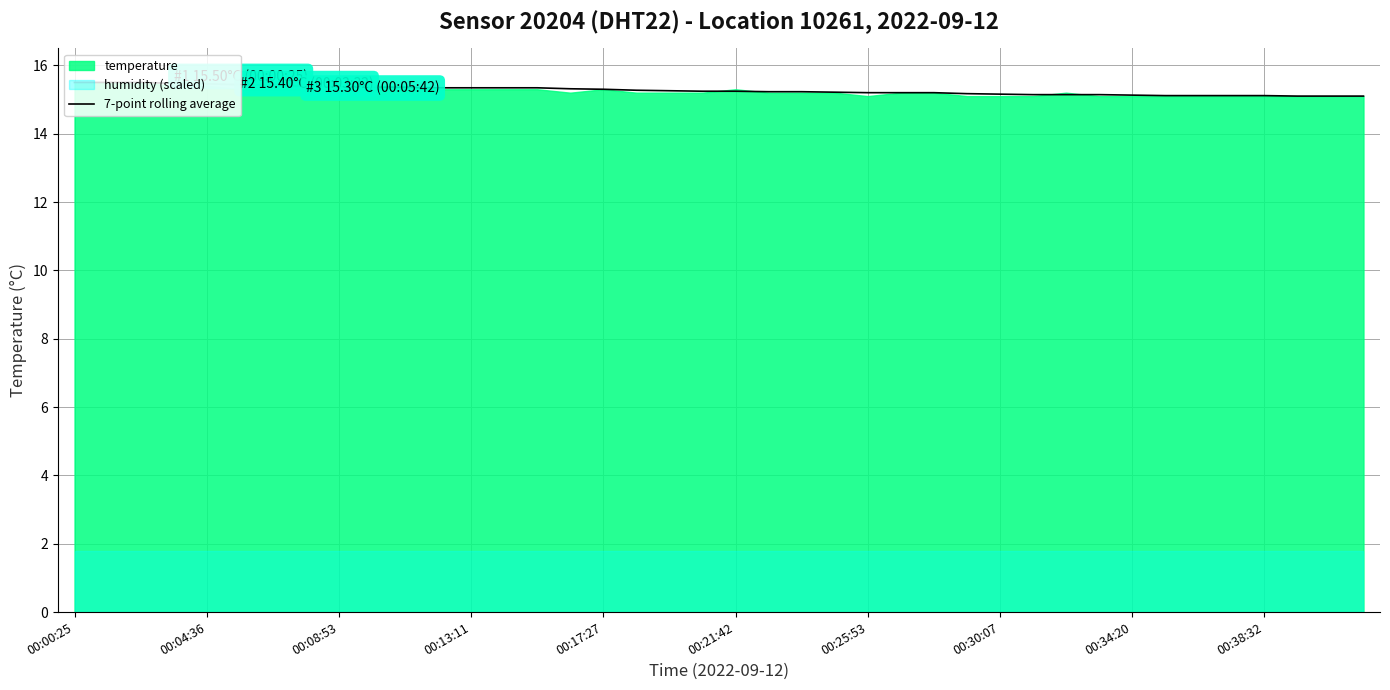

The value at 17 is 15.3. True or false?

True